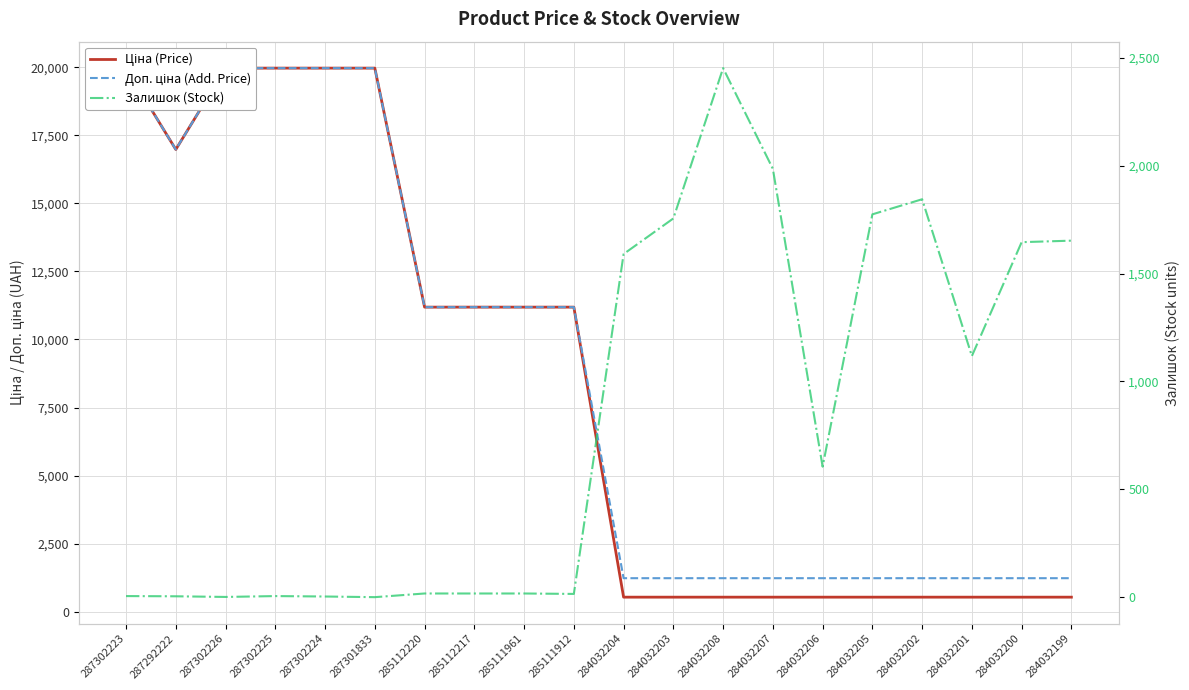

What are all the series names shown in the legend?

Ціна (Price), Доп. ціна (Add. Price), Залишок (Stock)